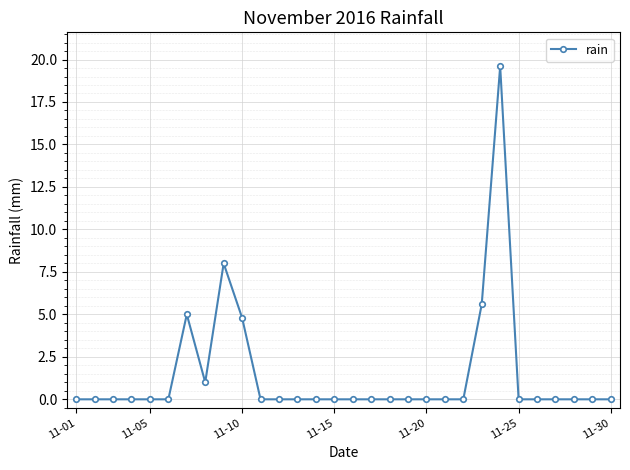

What is the difference between the maximum and minimum values?

19.6